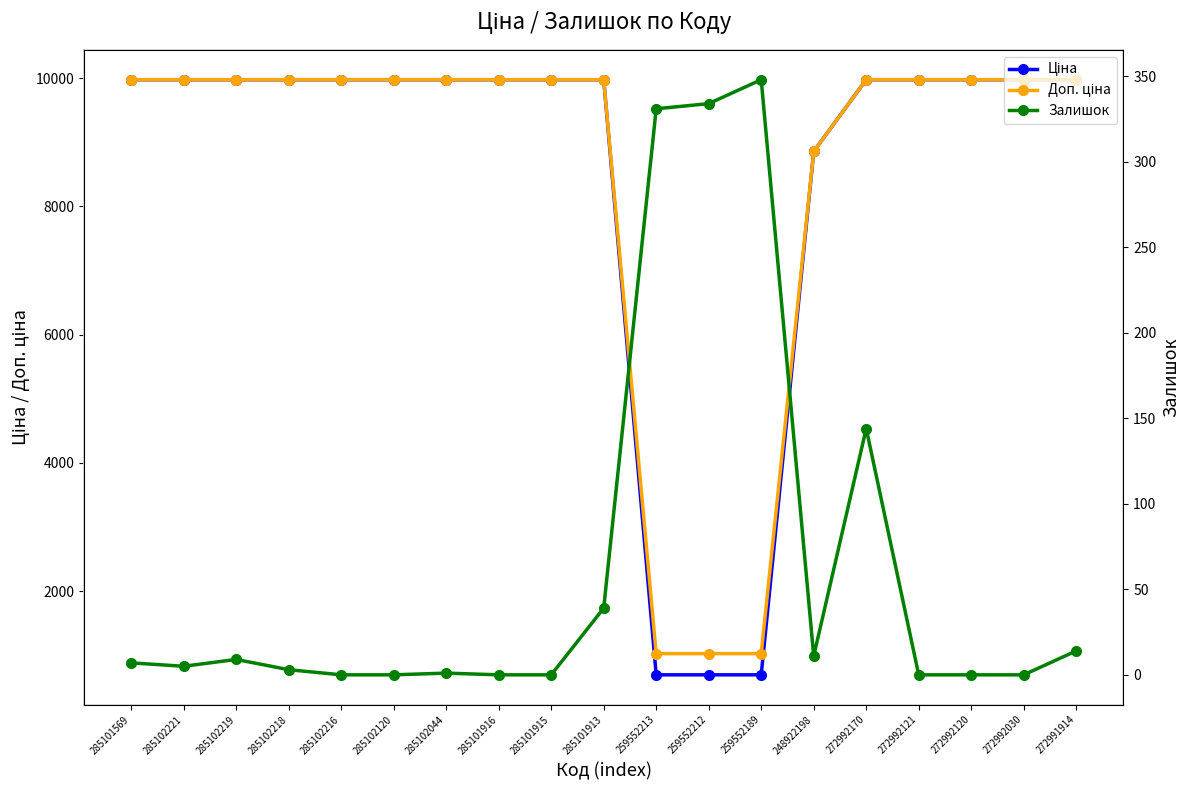

True or false: Залишок and Ціна cross at least once.

False